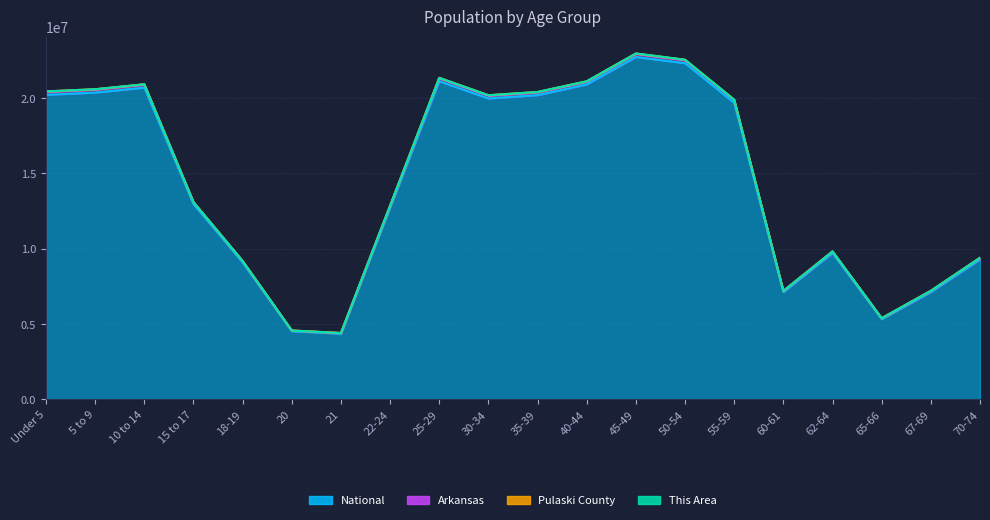

What is the value of the National point at the 20th from the left?

9278166